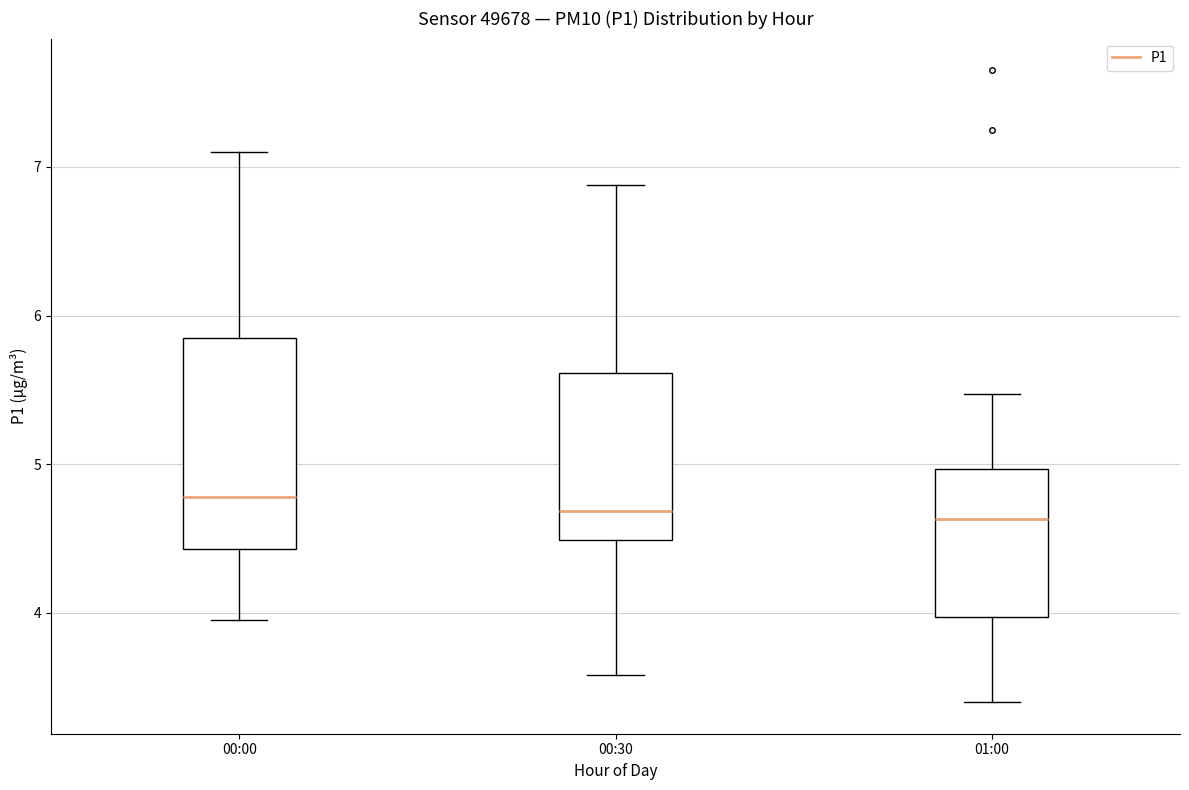

Where does the upper whisker of the box for 01:00 end on the y-axis? The values are not printed on the chart, so give them approximately, as read against the axis.

5.5